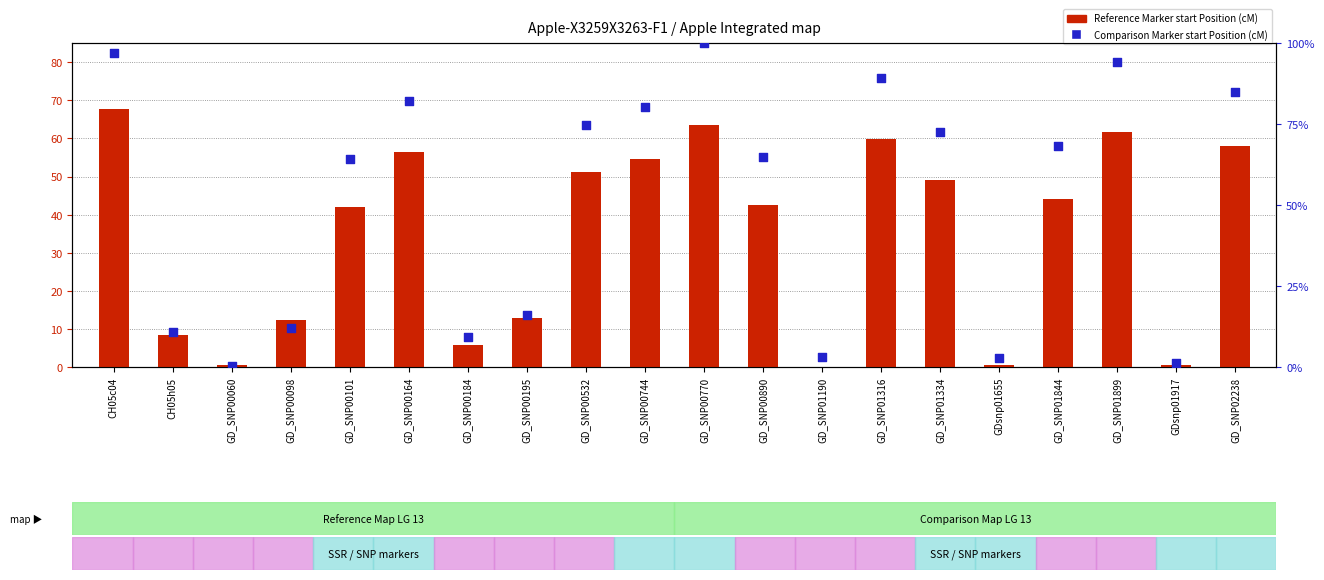

Which series reaches the minimum Y coordinate?

Reference Marker start Position (cM)